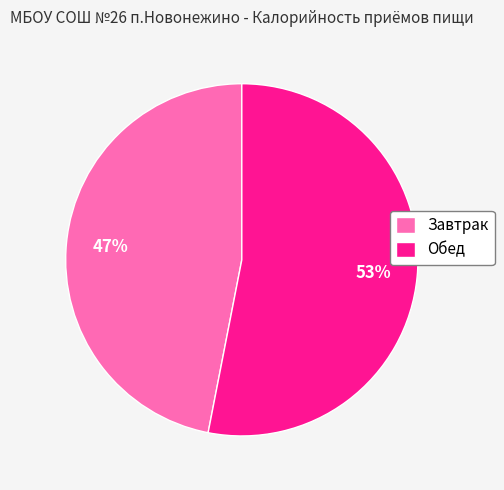

To the nearest percent, what percentage of the pie is Обед?

53%